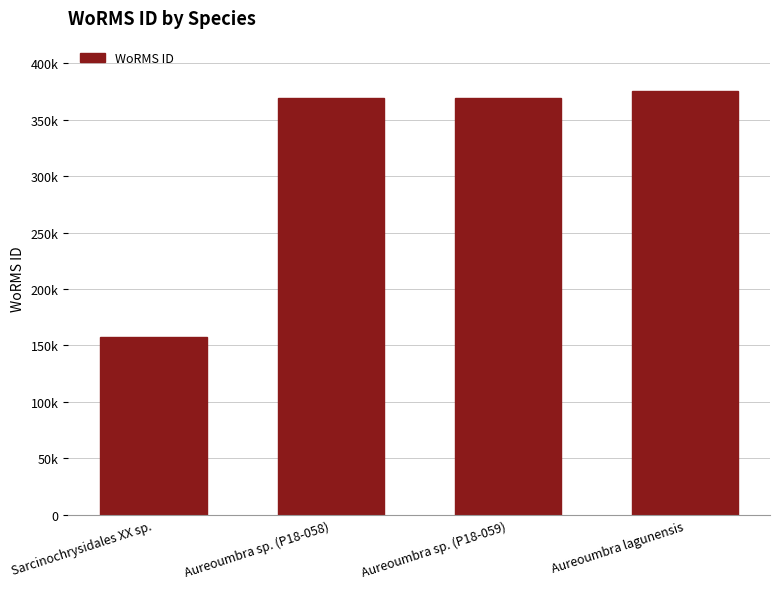

Where does the data first go above 369378?

Aureoumbra lagunensis